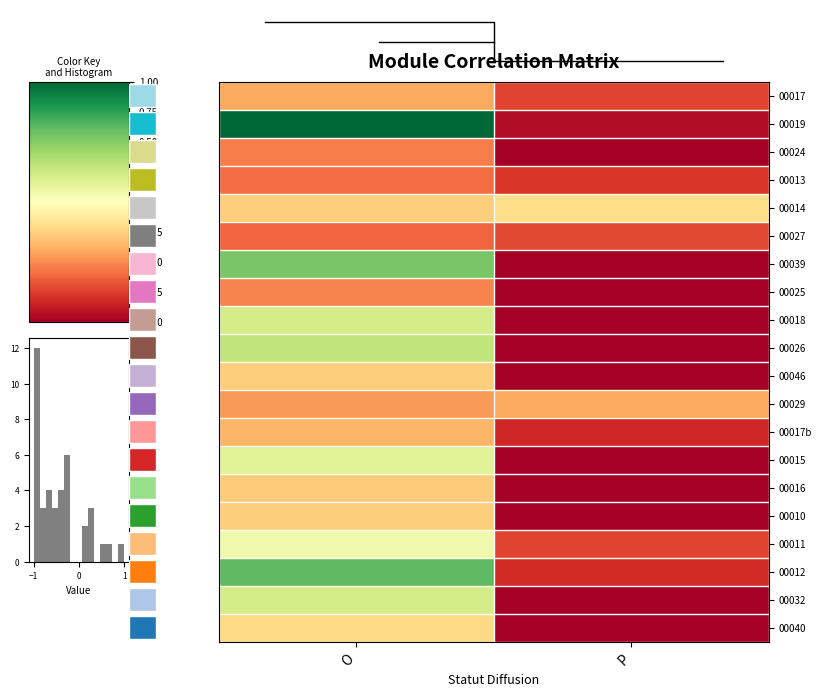

The value of 00019 at O is 1.0. True or false?

True